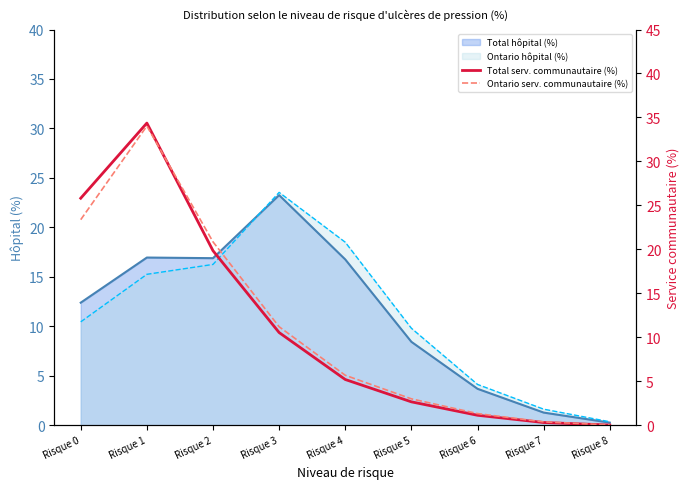

The Ontario hôpital (%) series shows 16.3 at Risque 2. True or false?

True